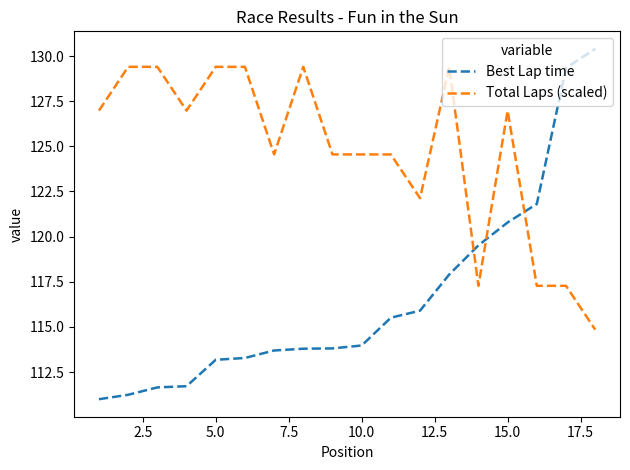

What is the maximum value shown in the chart?

130.4